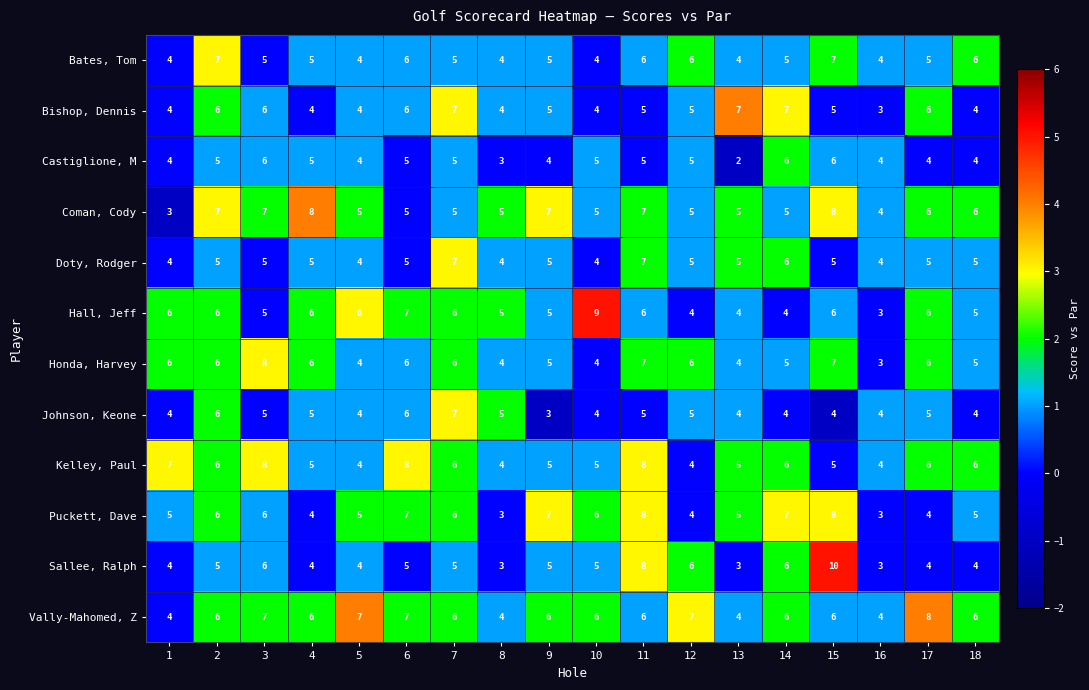

Which series changed the most between 2 and 11?

Sallee, Ralph